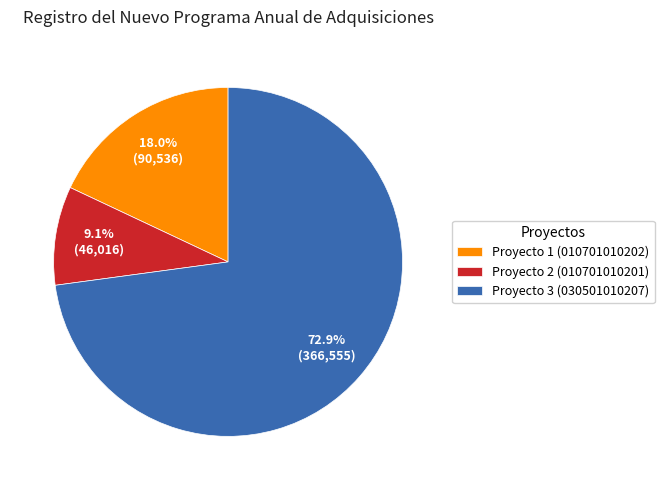

To the nearest percent, what is the difference between the largest and smallest slice percentages?

64%